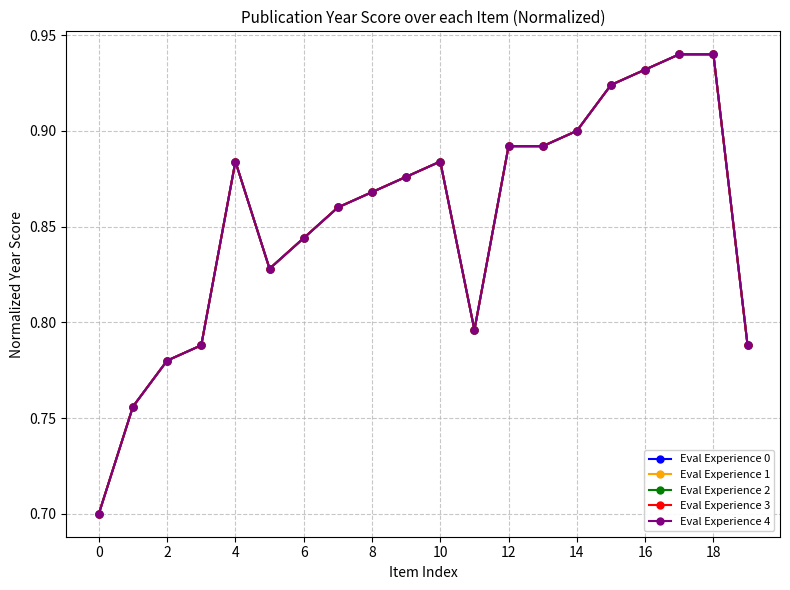

In Eval Experience 0, how many points are higher than both neighbors (excluding endpoints)?

2